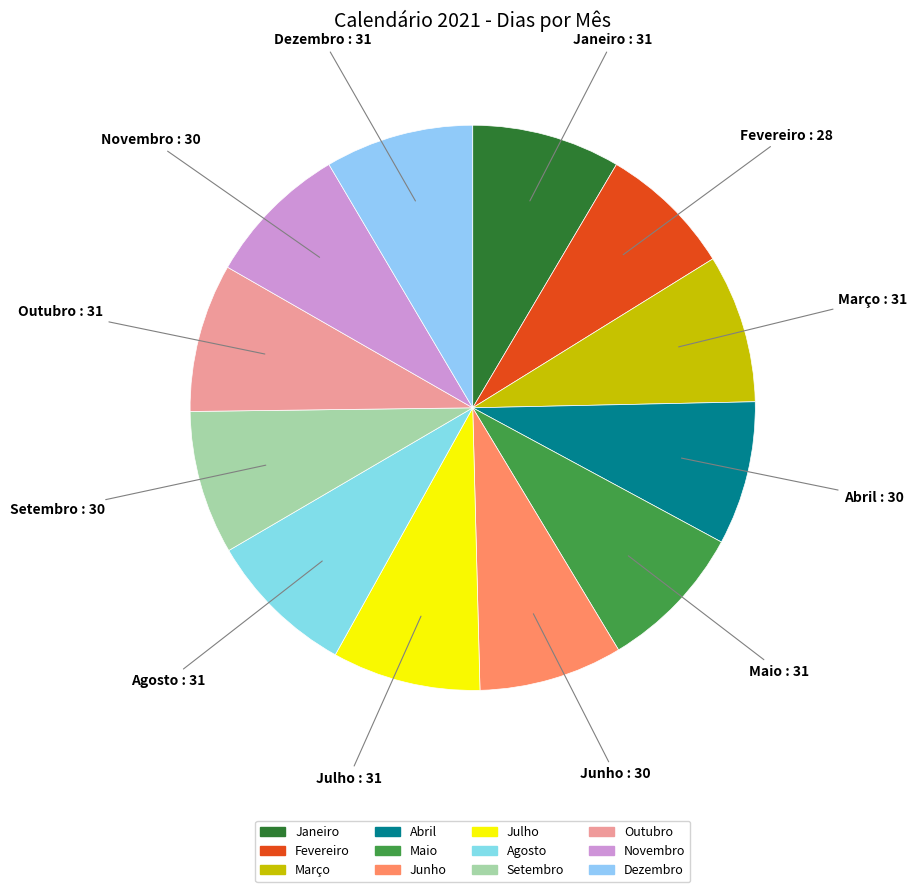

Is Abril the majority of the pie?

No